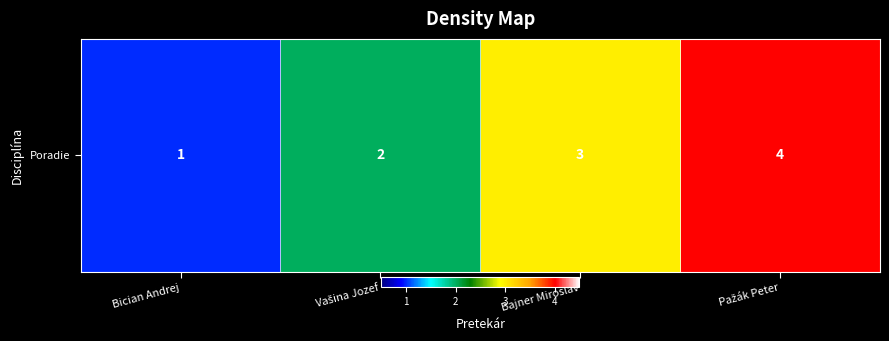

List the labels in order of value, smallest first.

Bician Andrej, Vašina Jozef, Bajner Miroslav, Pažák Peter